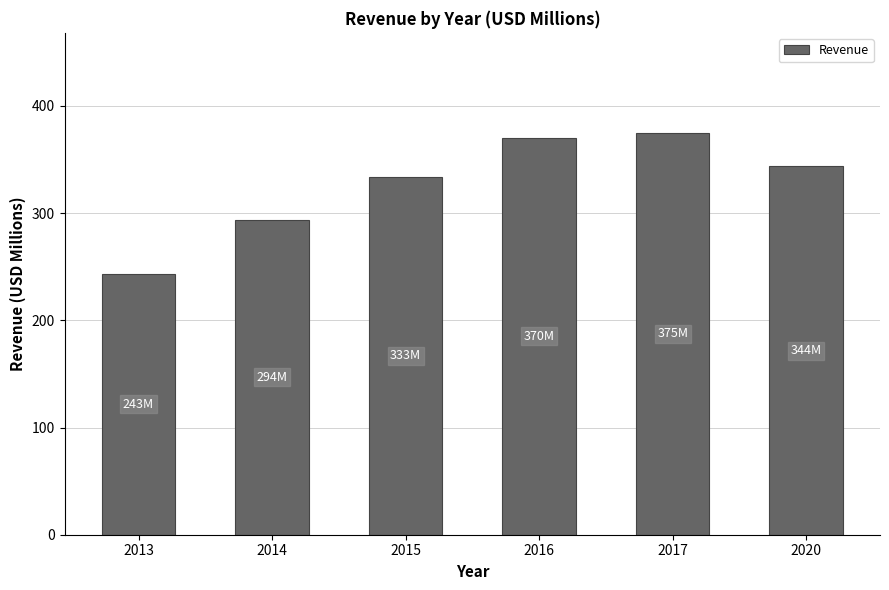

List the labels in order of value, smallest first.

2013, 2014, 2015, 2020, 2016, 2017